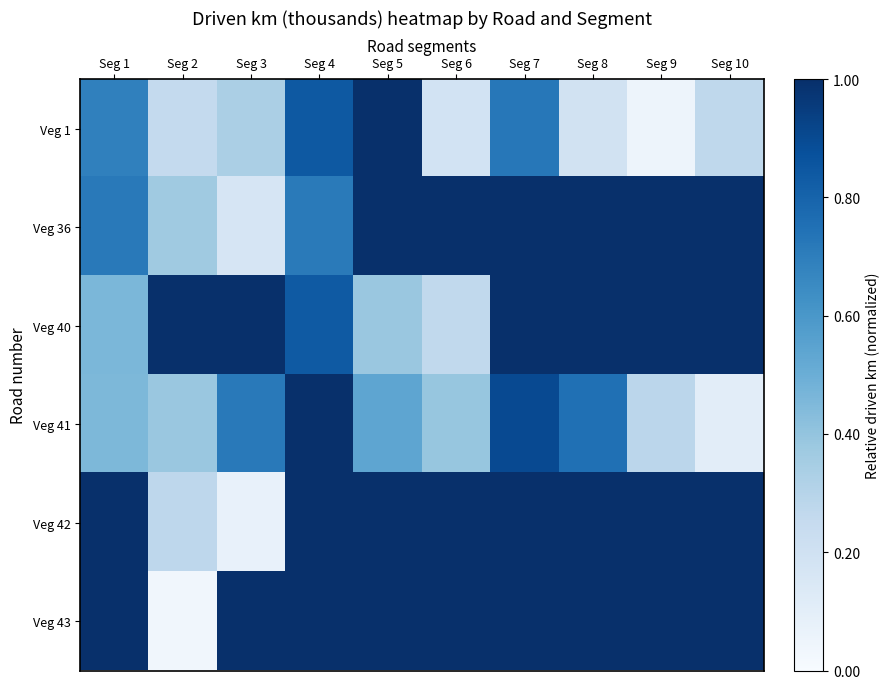

Reading left to right, extract all data points from this chart.

Veg 1: Seg 1=0.7	Seg 2=0.3	Seg 3=0.3	Seg 4=0.8	Seg 5=1.0	Seg 6=0.2	Seg 7=0.7	Seg 8=0.2	Seg 9=0.0	Seg 10=0.3
Veg 36: Seg 1=0.7	Seg 2=0.4	Seg 3=0.2	Seg 4=0.7	Seg 5=1.0	Seg 6=1.0	Seg 7=1.0	Seg 8=1.0	Seg 9=1.0	Seg 10=1.0
Veg 40: Seg 1=0.5	Seg 2=1.0	Seg 3=1.0	Seg 4=0.8	Seg 5=0.4	Seg 6=0.3	Seg 7=1.0	Seg 8=1.0	Seg 9=1.0	Seg 10=1.0
Veg 41: Seg 1=0.5	Seg 2=0.4	Seg 3=0.7	Seg 4=1.0	Seg 5=0.5	Seg 6=0.4	Seg 7=0.9	Seg 8=0.8	Seg 9=0.3	Seg 10=0.1
Veg 42: Seg 1=1.0	Seg 2=0.3	Seg 3=0.1	Seg 4=1.0	Seg 5=1.0	Seg 6=1.0	Seg 7=1.0	Seg 8=1.0	Seg 9=1.0	Seg 10=1.0
Veg 43: Seg 1=1.0	Seg 2=0.0	Seg 3=1.0	Seg 4=1.0	Seg 5=1.0	Seg 6=1.0	Seg 7=1.0	Seg 8=1.0	Seg 9=1.0	Seg 10=1.0